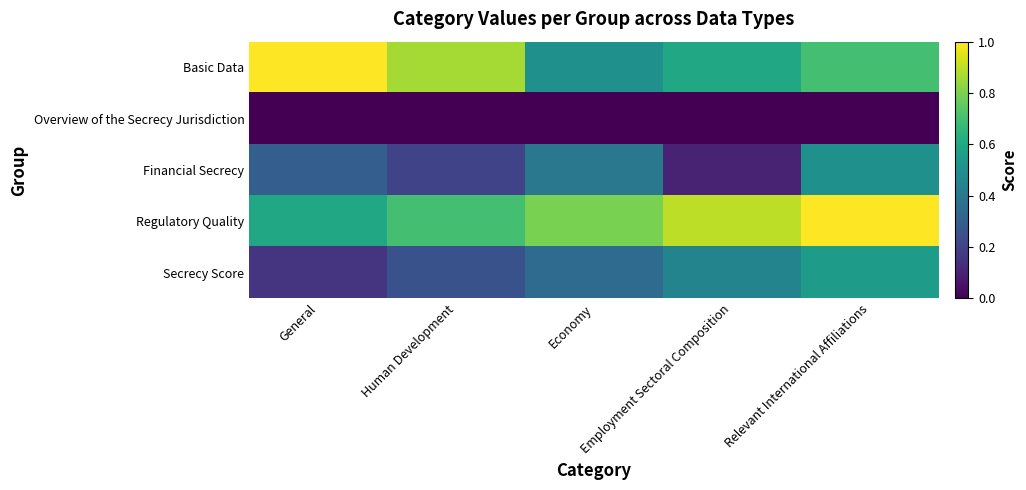

Reading right to left, what are all the values shown in this chart?

Basic Data: Relevant International Affiliations=0.7	Employment Sectoral Composition=0.6	Economy=0.5	Human Development=0.9	General=1.0
Overview of the Secrecy Jurisdiction: Relevant International Affiliations=0.0	Employment Sectoral Composition=0.0	Economy=0.0	Human Development=0.0	General=0.0
Financial Secrecy: Relevant International Affiliations=0.5	Employment Sectoral Composition=0.1	Economy=0.4	Human Development=0.2	General=0.3
Regulatory Quality: Relevant International Affiliations=1.0	Employment Sectoral Composition=0.9	Economy=0.8	Human Development=0.7	General=0.6
Secrecy Score: Relevant International Affiliations=0.6	Employment Sectoral Composition=0.5	Economy=0.3	Human Development=0.2	General=0.1